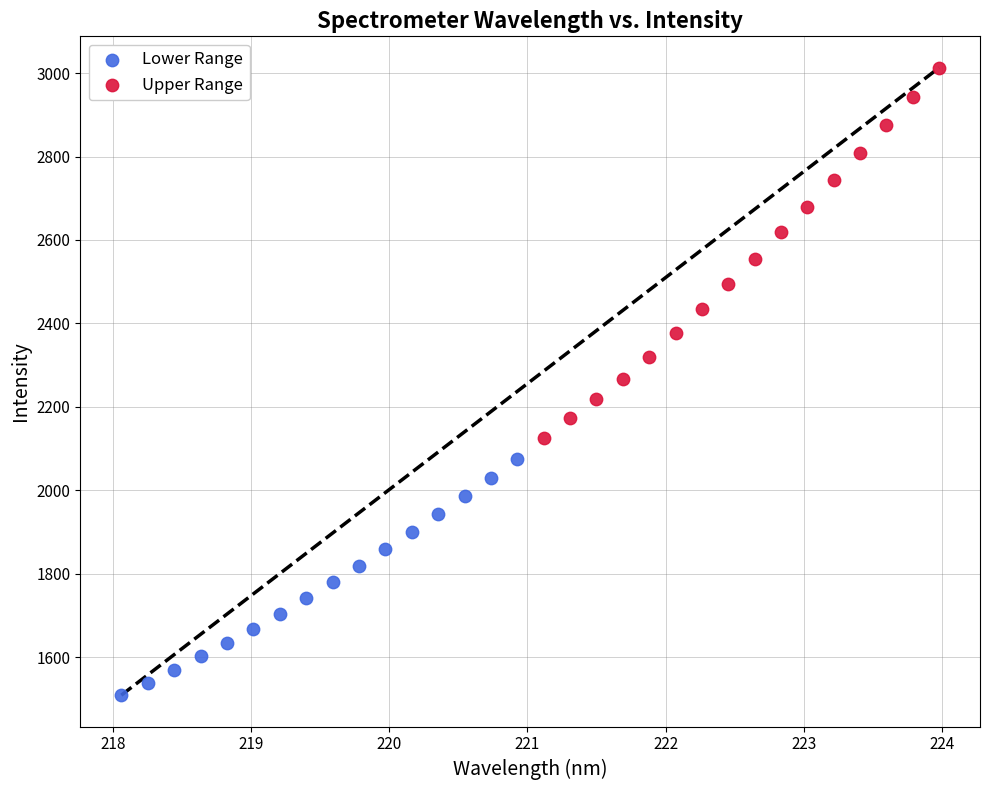

Which series has the largest Y range (max minus min)?

Upper Range